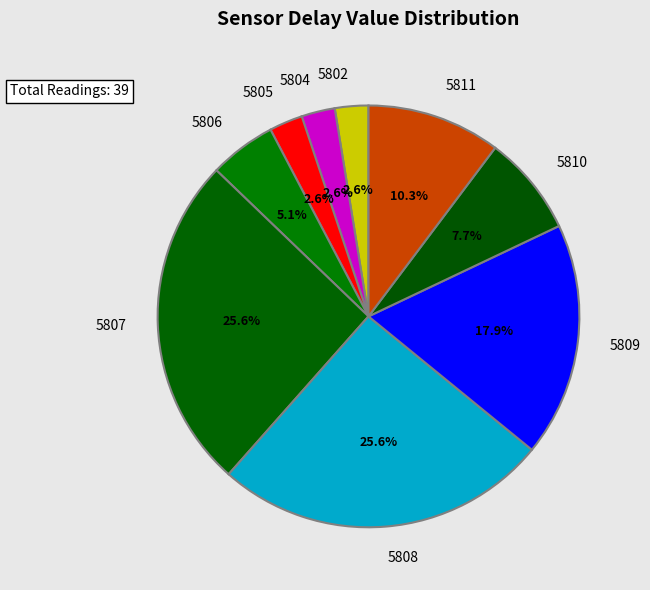

Does any single category account for the majority?

No